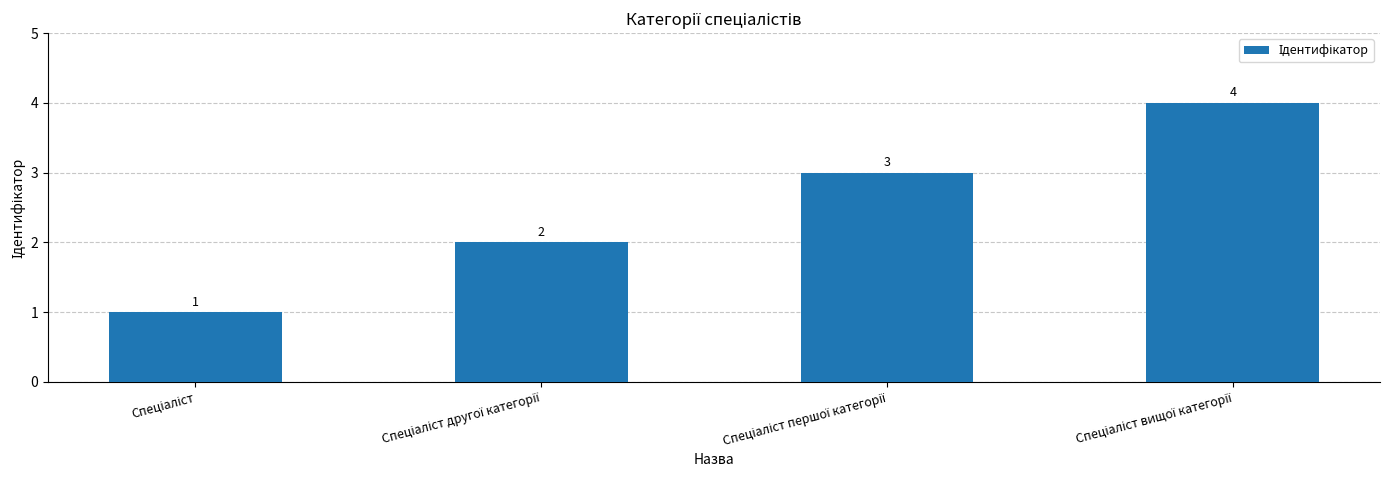

What is the smallest value displayed?

1